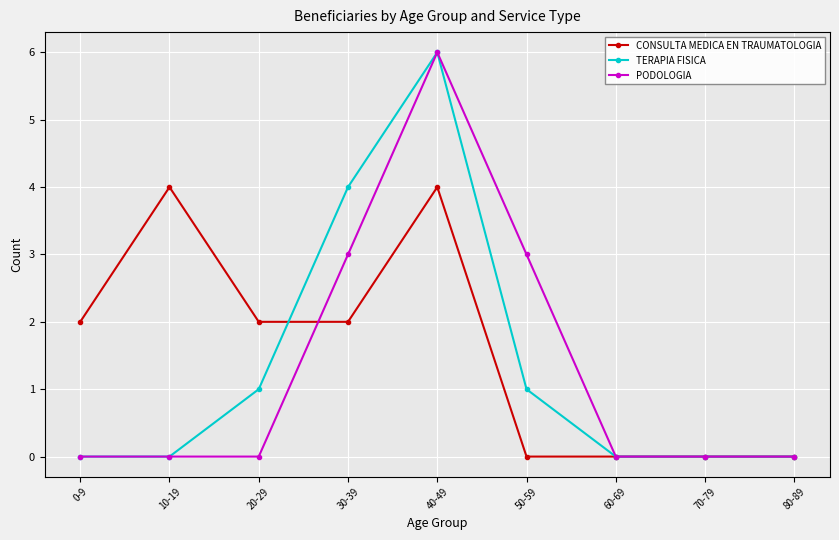

True or false: TERAPIA FISICA has more than 0 interior local peaks.

True